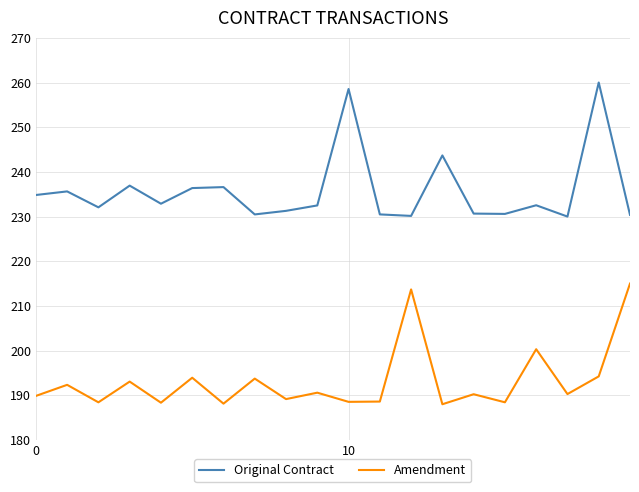

What is the maximum value shown in the chart?

260.0